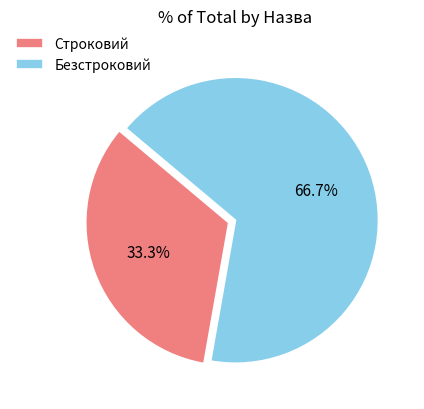

How many slices are in this pie chart?

2